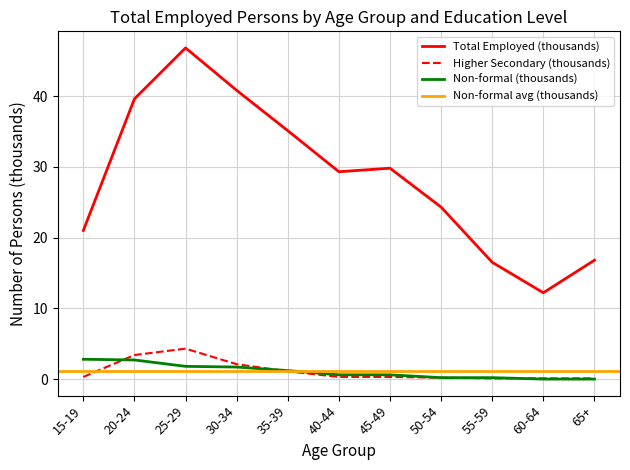

What is the label of the 1st point from the right?

65+